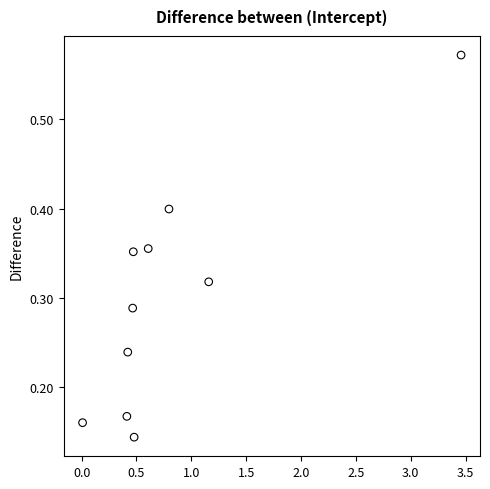

What is the average X value?

0.8